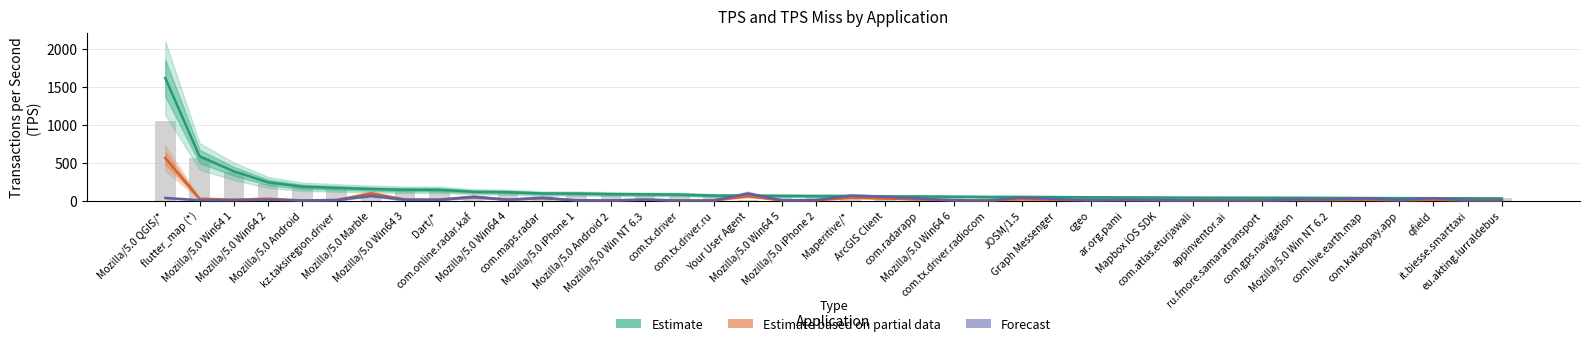

What is the difference between the highest and lowest values at it.biesse.smarttaxi?

29.9